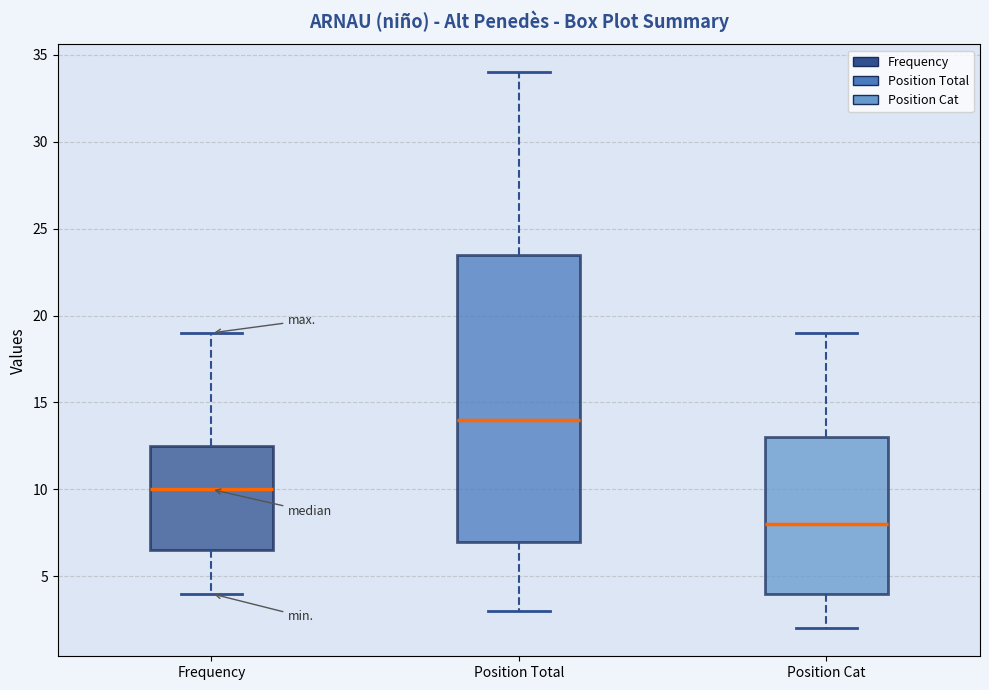

Reading left to right, transcribe this box plot: for each box, give where its median line is, the range the box spans, and where its two whiskers end, as read against the y-axis. The values are not printed on the chart, so give them approximately, as read against the axis.

Frequency: median 10.0, box 6.5 to 12.5, whiskers 4.0 to 19.0
Position Total: median 14.0, box 7.0 to 23.5, whiskers 3.0 to 34.0
Position Cat: median 8.0, box 4.0 to 13.0, whiskers 2.0 to 19.0